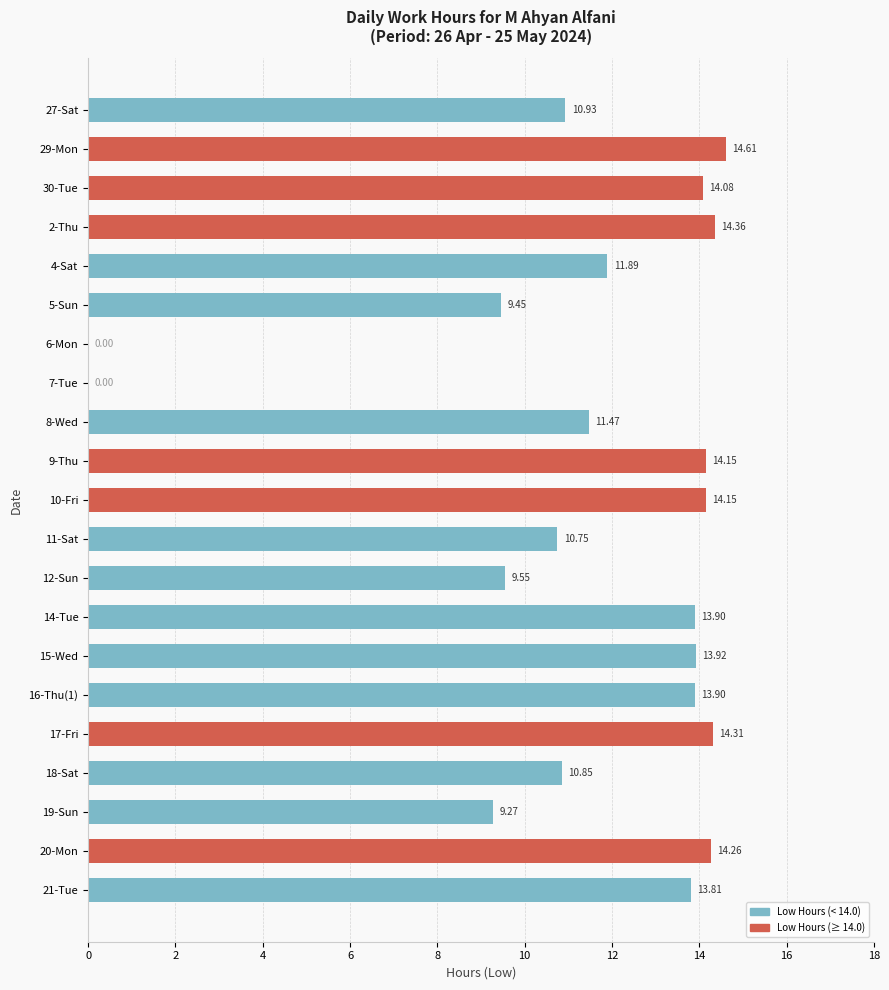

What is the change in value from 27-Sat to 8-Wed?

+0.5